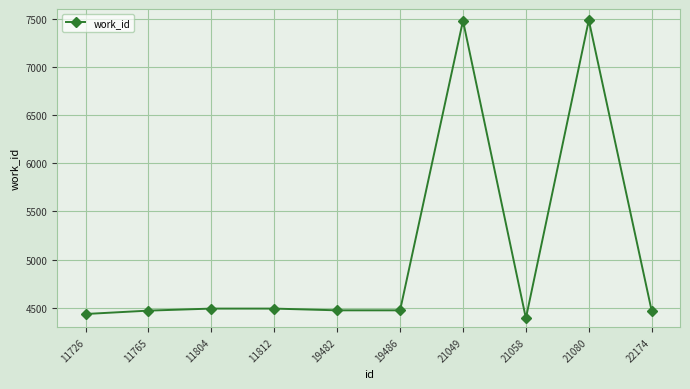

What is the difference between the second highest and second lowest values?

3042